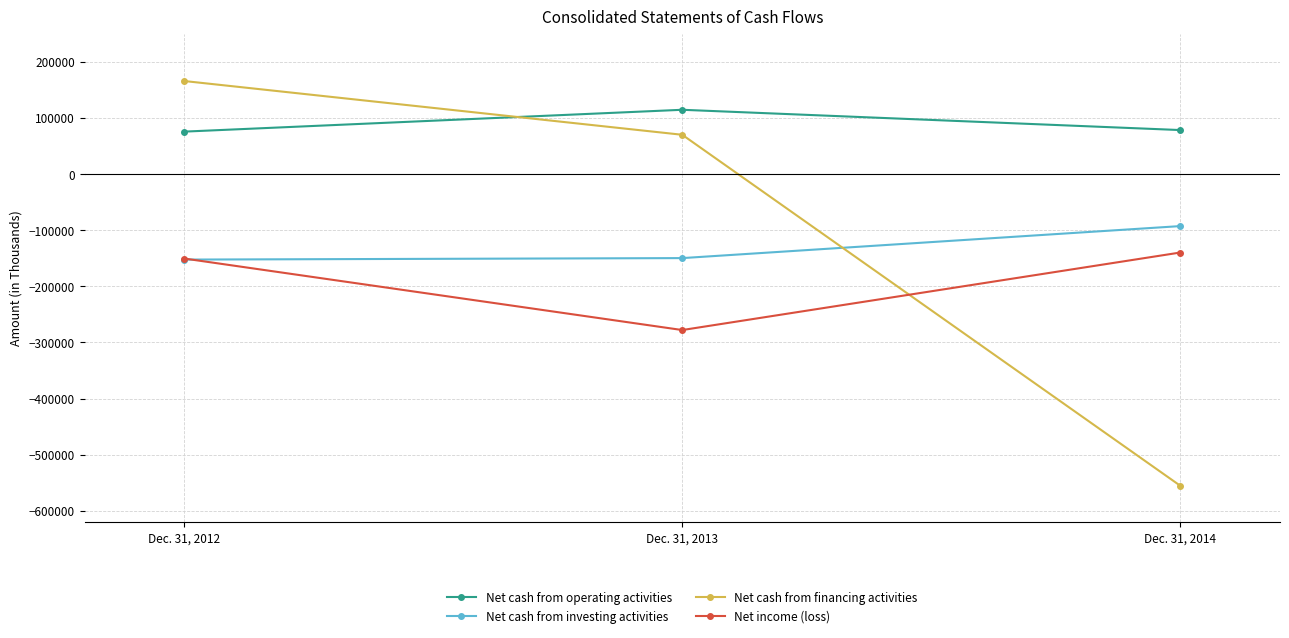

What are all the series names shown in the legend?

Net cash from operating activities, Net cash from investing activities, Net cash from financing activities, Net income (loss)